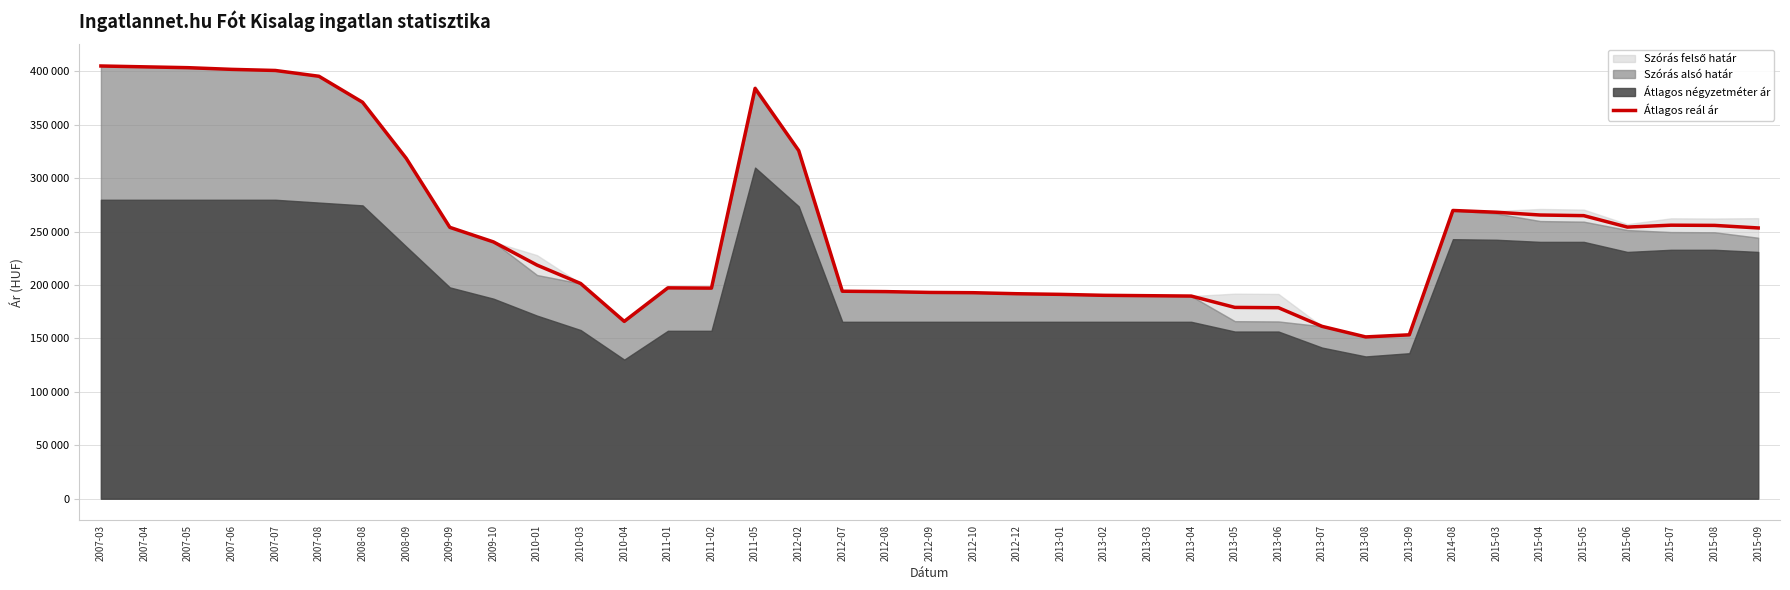

Reading right to left, list all the values displayed in this chart.

2015-09=253378	2015-08=255776	2015-07=255967	2015-06=254191	2015-05=264900	2015-04=265496	2015-03=268076	2014-08=269740	2013-09=153370	2013-08=151408	2013-07=161284	2013-06=178743	2013-05=179021	2013-04=189640	2013-03=189985	2013-02=190330	2013-01=191224	2012-12=191825	2012-10=192784	2012-09=193038	2012-08=193804	2012-07=194164	2012-02=325783	2011-05=383980	2011-02=197096	2011-01=197319	2010-04=165932	2010-03=201401	2010-01=218616	2009-10=240325	2009-09=253952	2008-09=318595	2008-08=371008	2007-08=395329	2007-07=400758	2007-06=401799	2007-05=403370	2007-04=404160	2007-03=404953